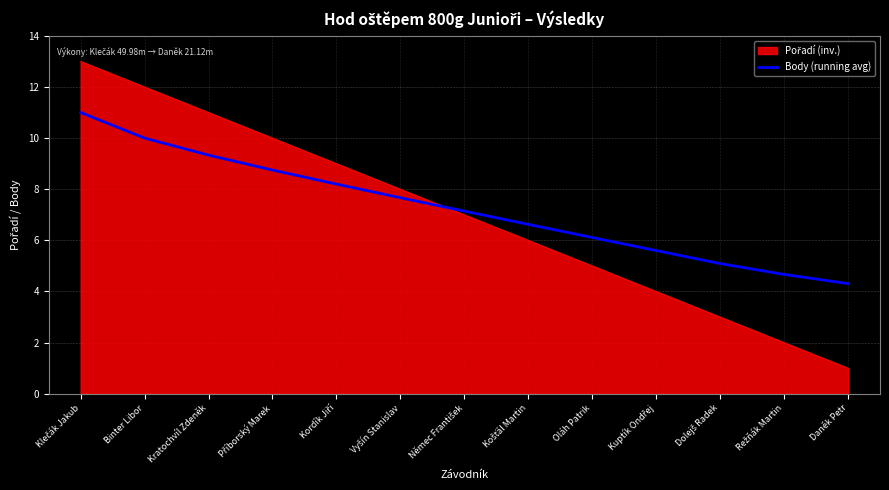

What is the spread (max minus min) of values at Daněk Petr?

3.3